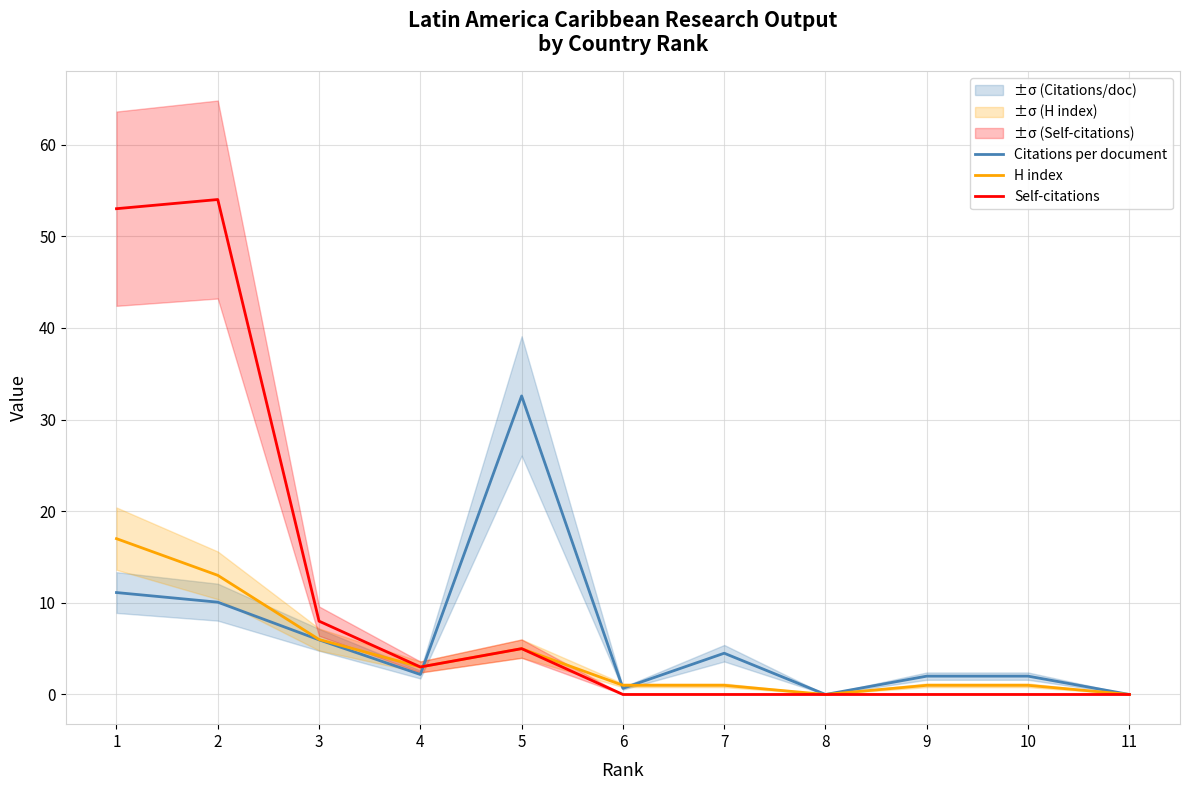

The H index series shows 1.0 at 7. True or false?

True